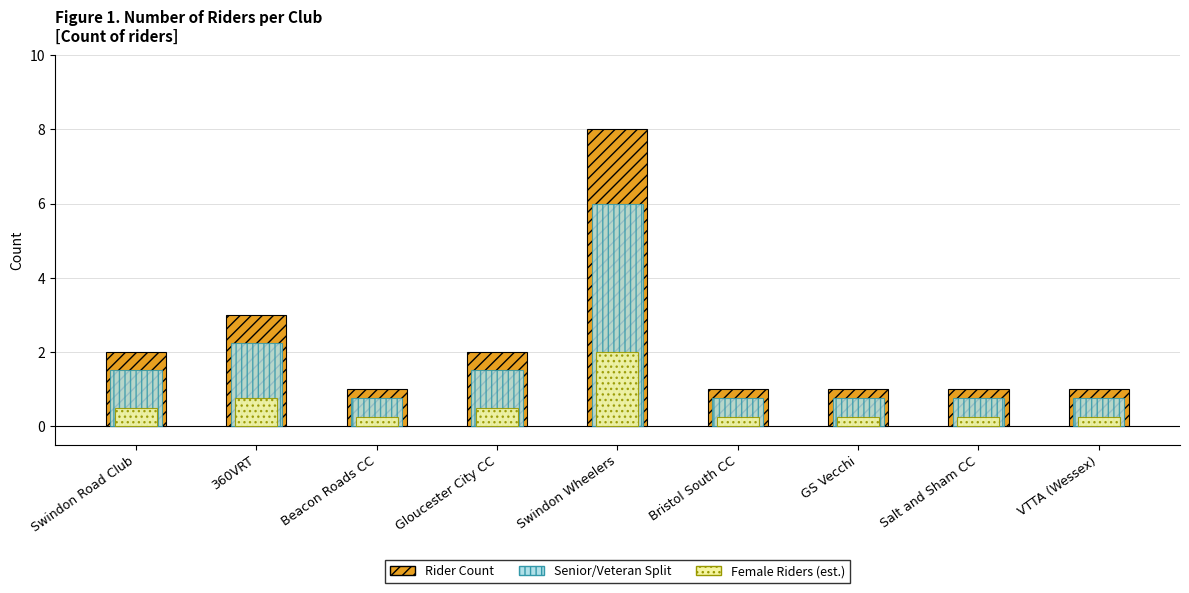

What are all the series names shown in the legend?

Rider Count, Senior/Veteran Split, Female Riders (est.)